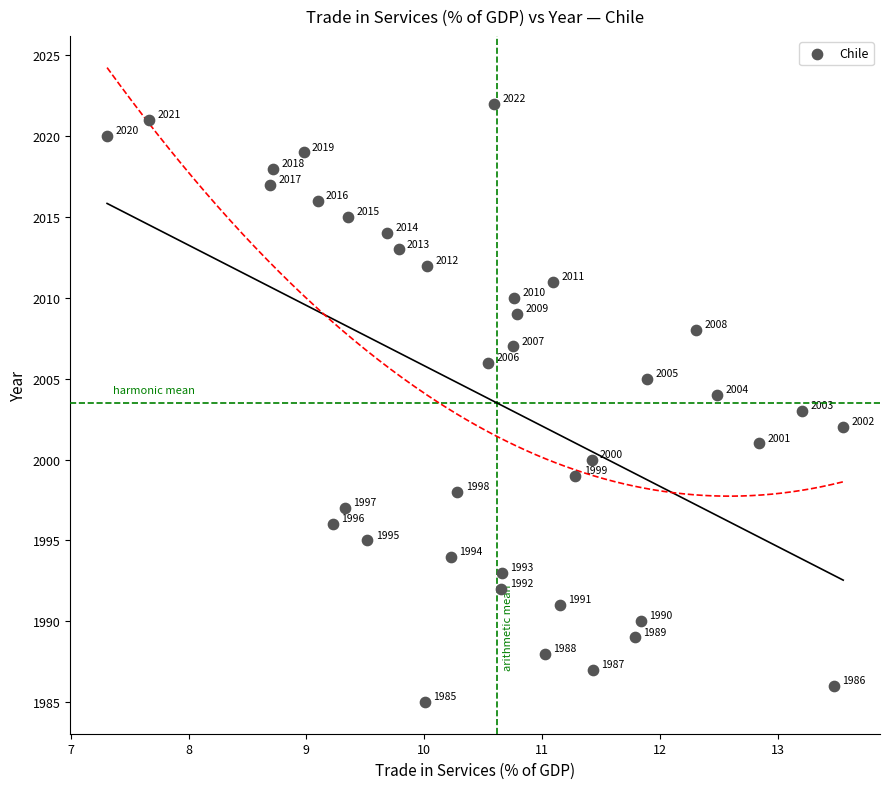

What Y value in the scatter plot is closest to 2003?

2003